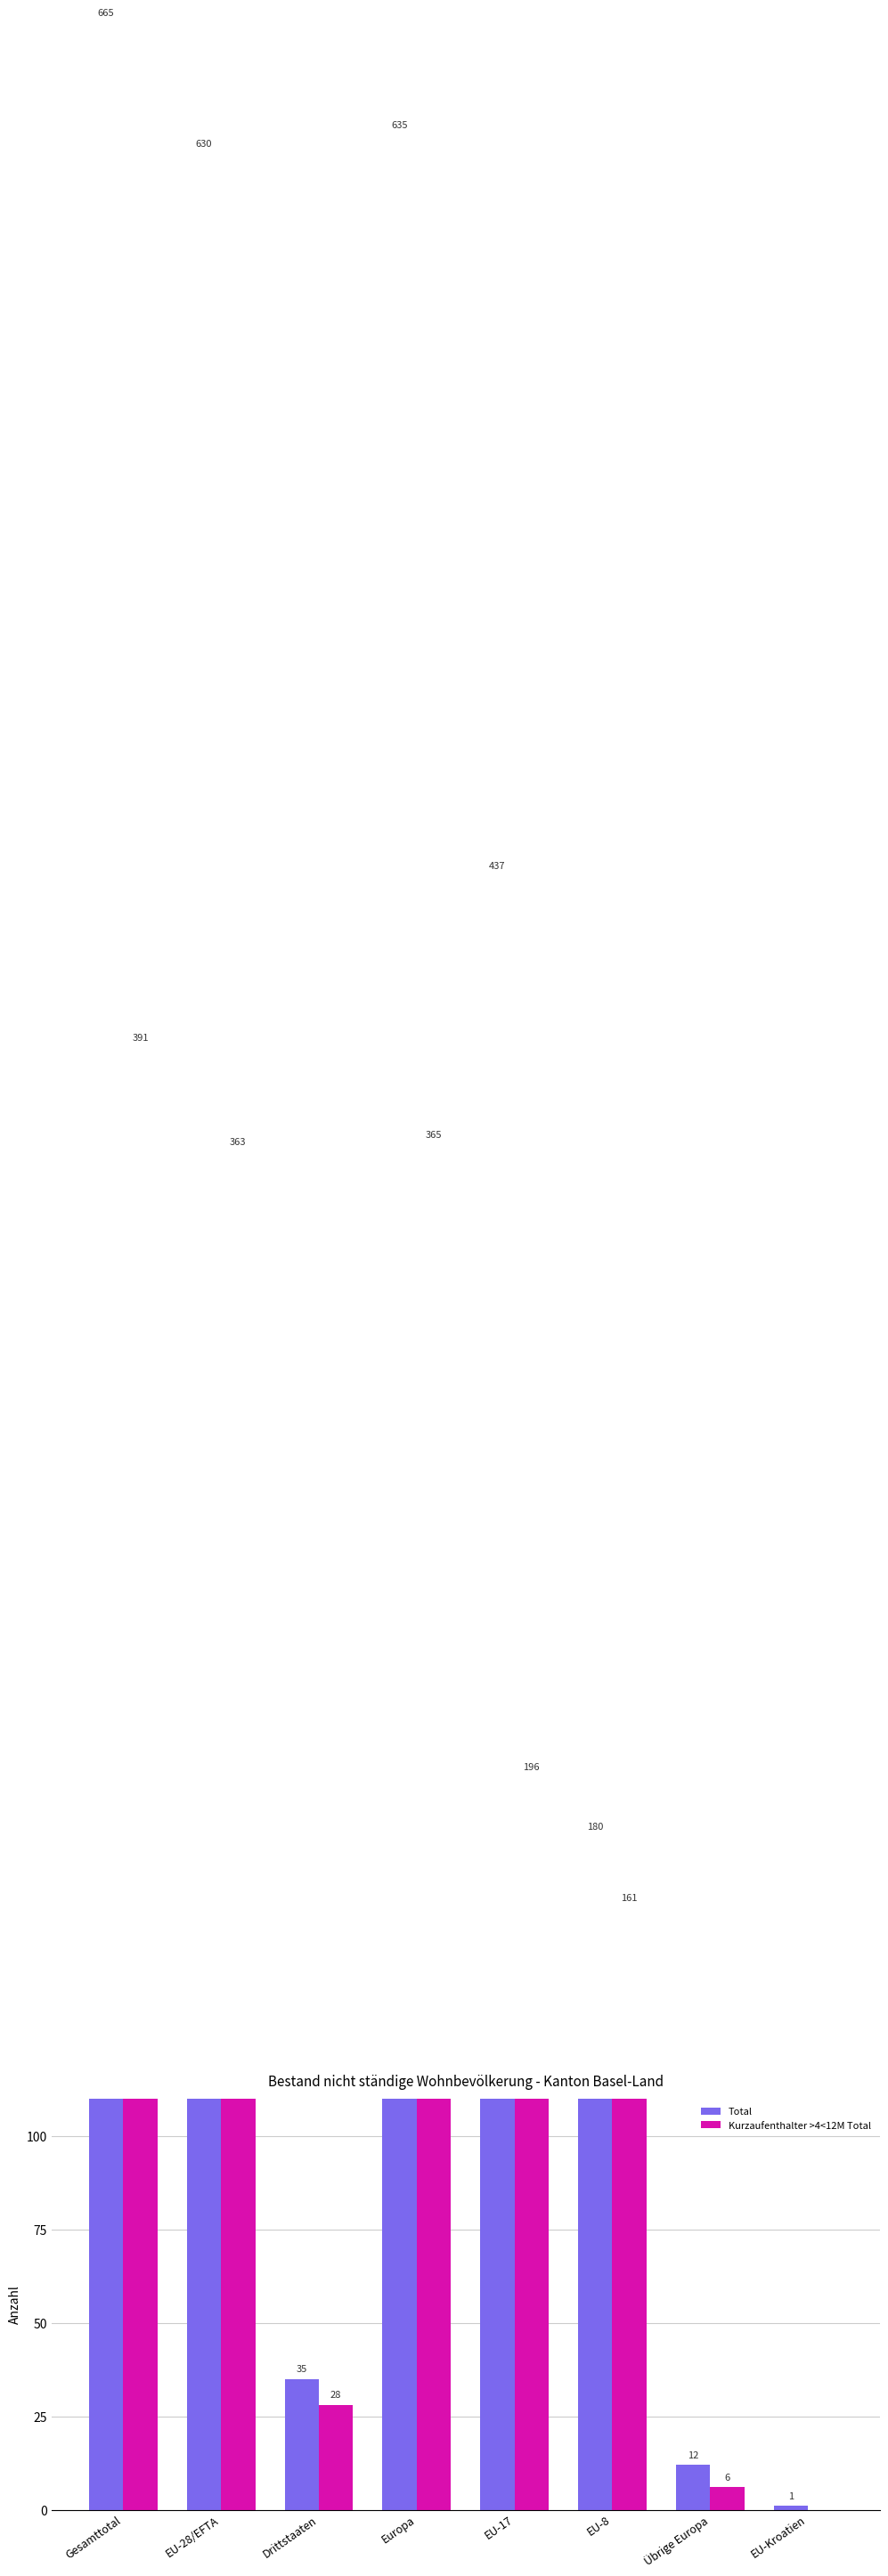

Reading left to right, extract all data points from this chart.

Total: Gesamttotal=665	EU-28/EFTA=630	Drittstaaten=35	Europa=635	EU-17=437	EU-8=180	Übrige Europa=12	EU-Kroatien=1
Kurzaufenthalter >4<12M Total: Gesamttotal=391	EU-28/EFTA=363	Drittstaaten=28	Europa=365	EU-17=196	EU-8=161	Übrige Europa=6	EU-Kroatien=0